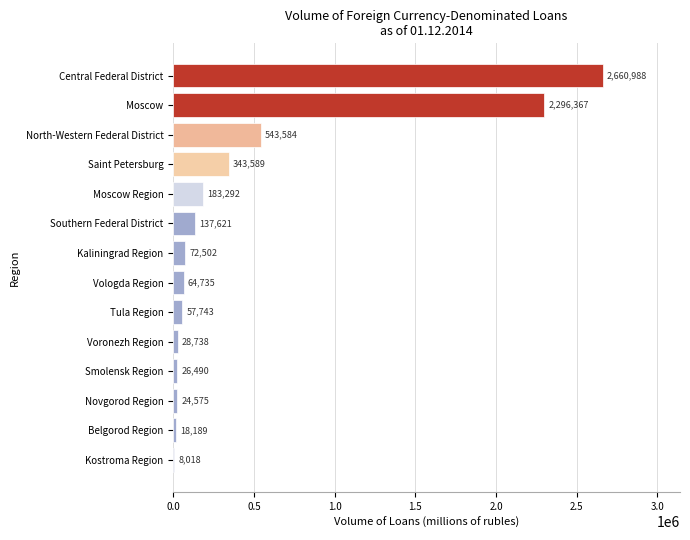

Between Voronezh Region and North-Western Federal District, which is larger?

North-Western Federal District